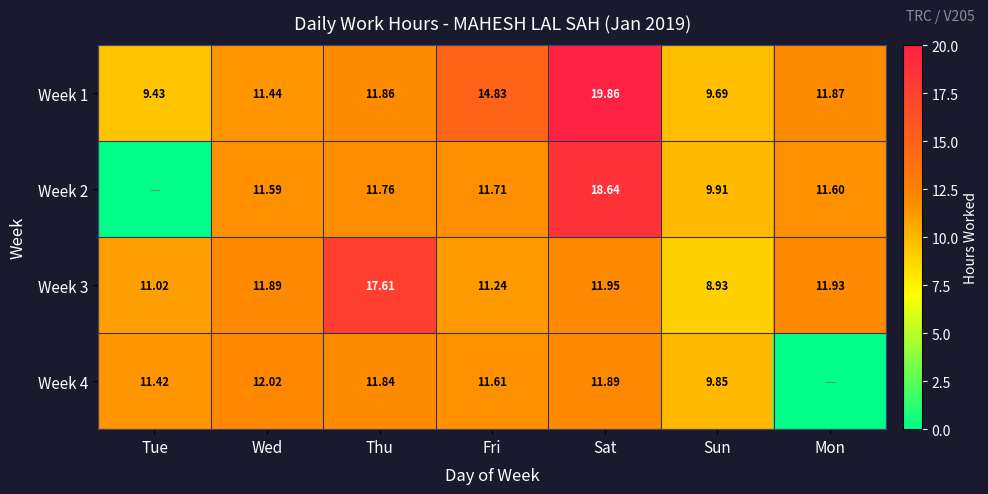

What is the spread (max minus min) of values at Mon?

11.9